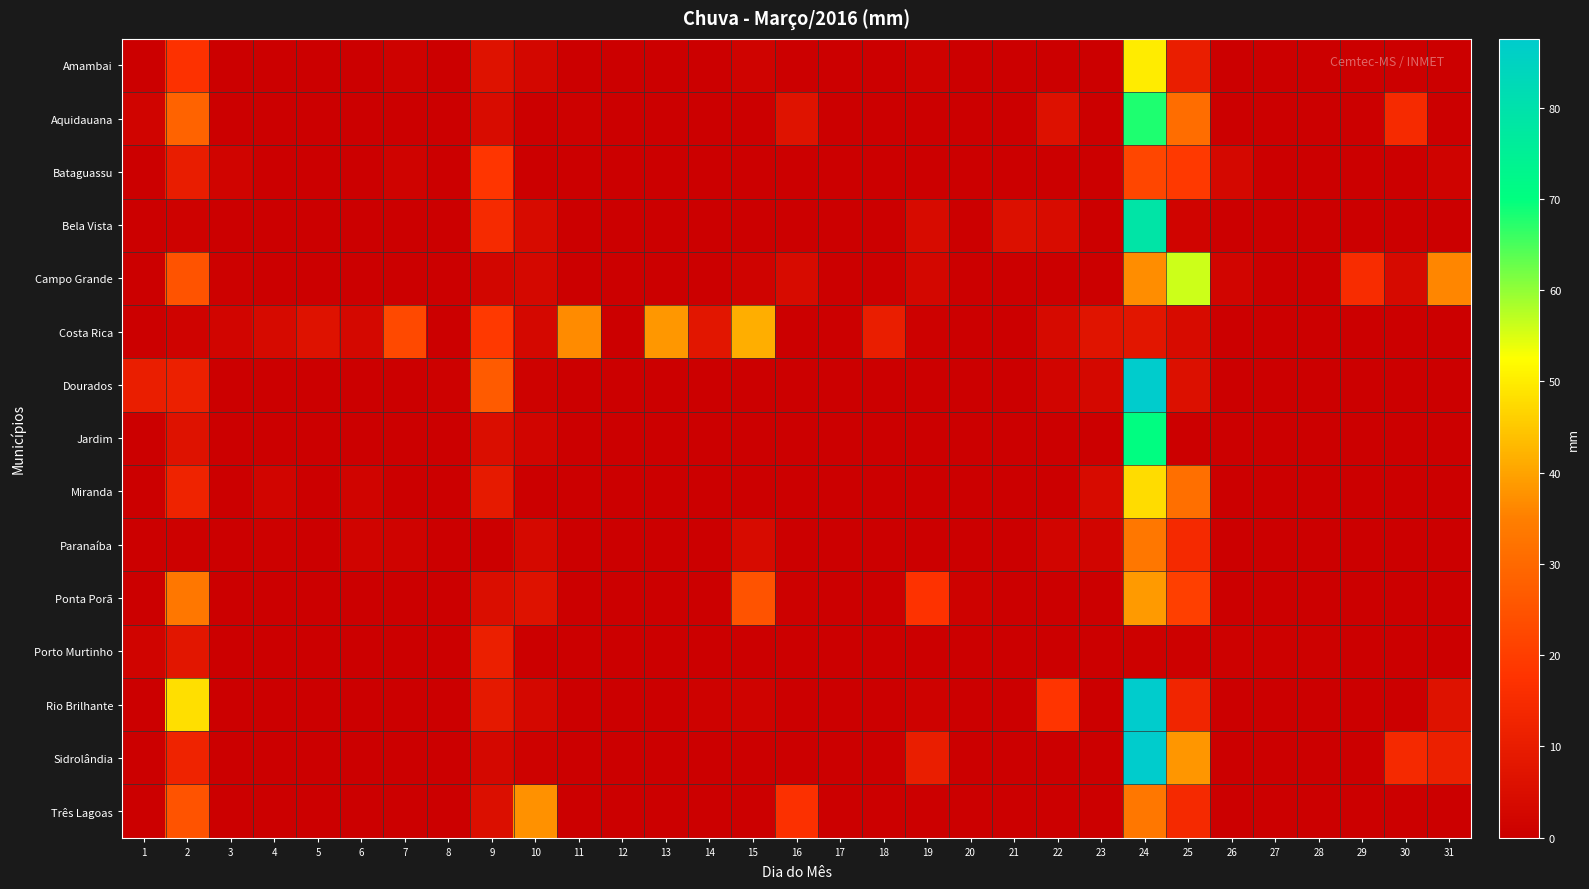

What is the spread (max minus min) of values at 21?

5.8